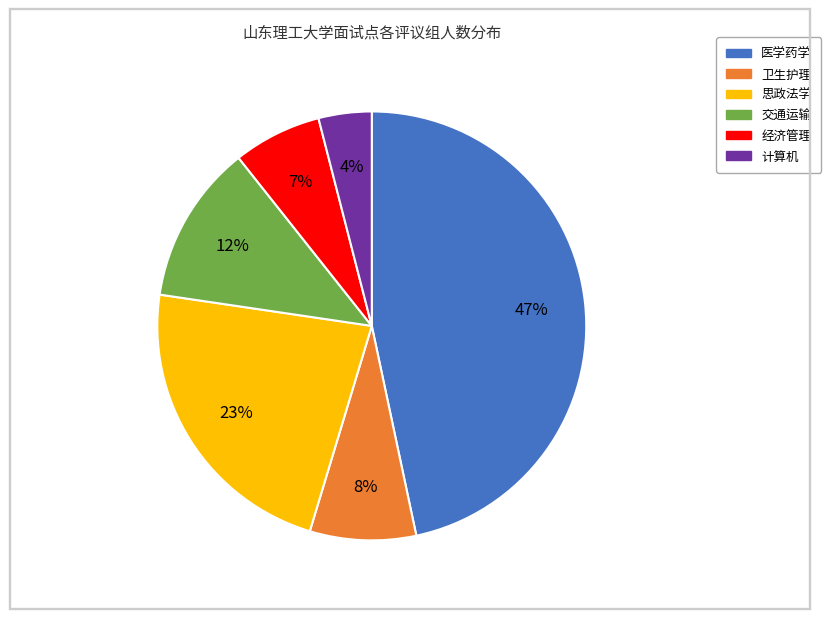

Does 思政法学 represent more than half of the total?

No